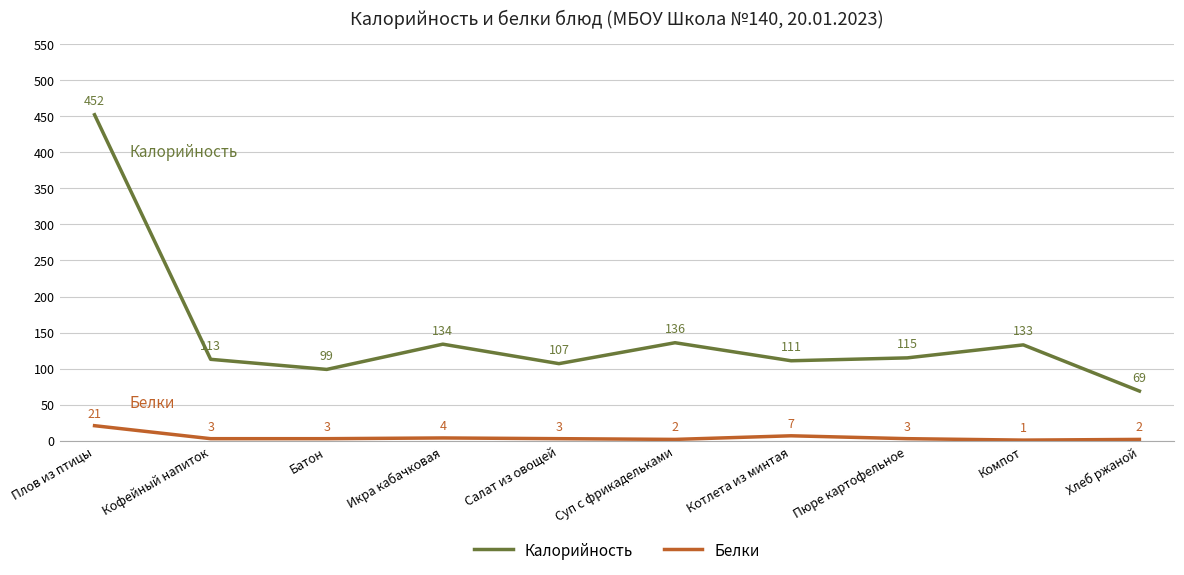

True or false: Калорийность has a value of 61 at Пюре картофельное.

False